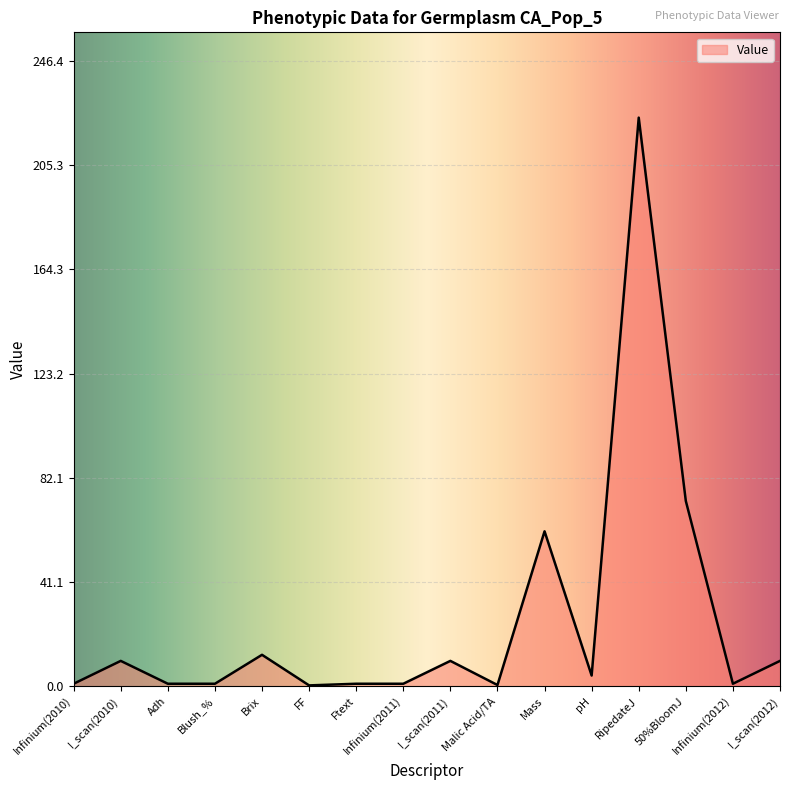

Read the value at I_scan(2011).

10.0